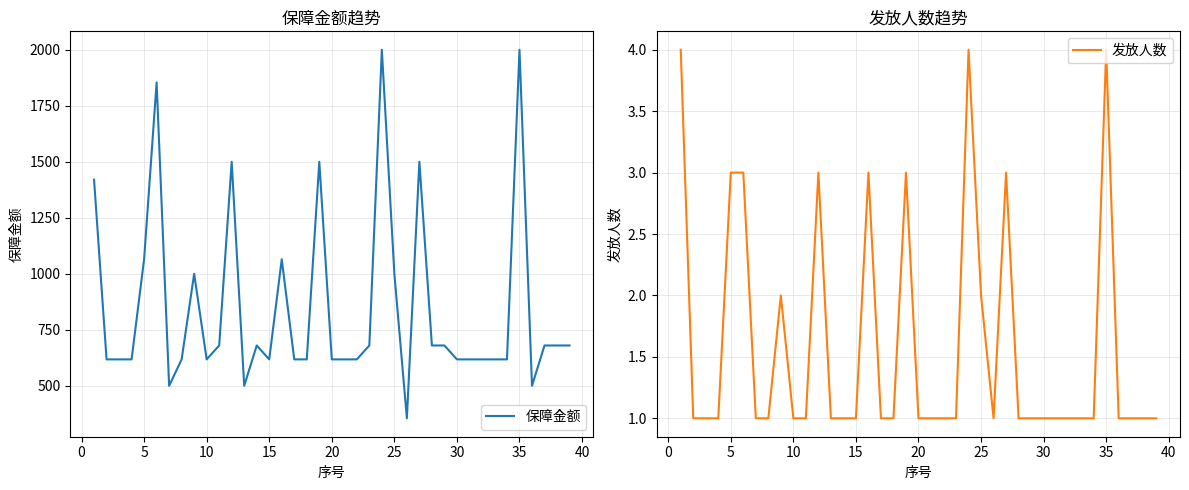

What is the maximum value for 保障金额?

2000